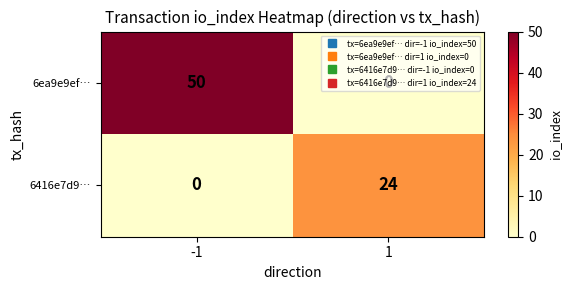

Read the 6416e7d9… value at 1, to the nearest 5.

25